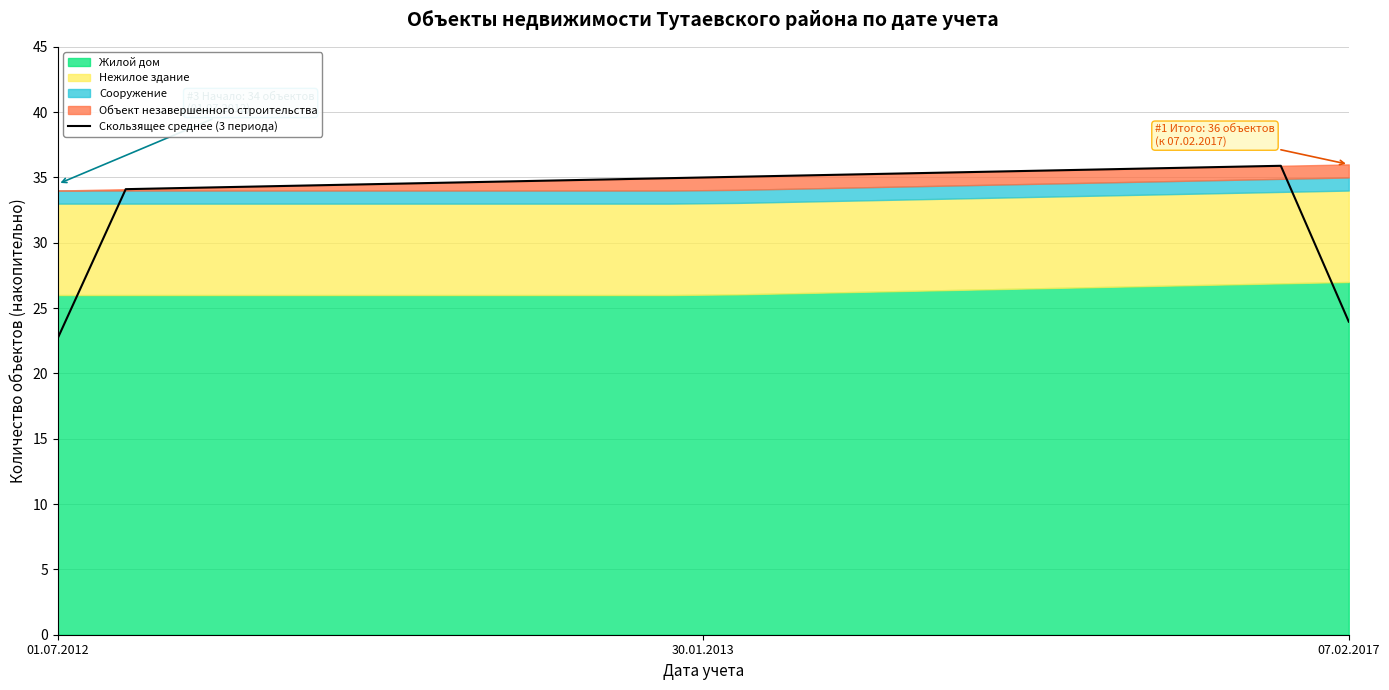

What is the sum of all values?

676.7